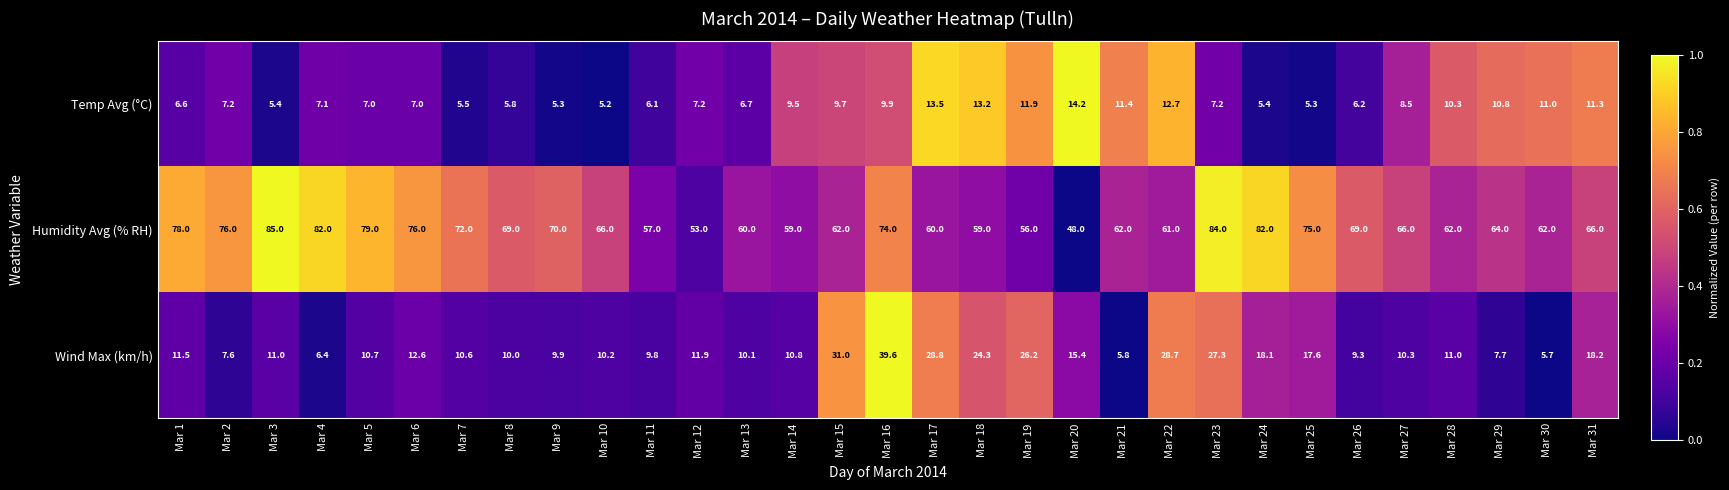

What is the difference between the maximum and second lowest values in the Humidity Avg (% RH) series?

32.0